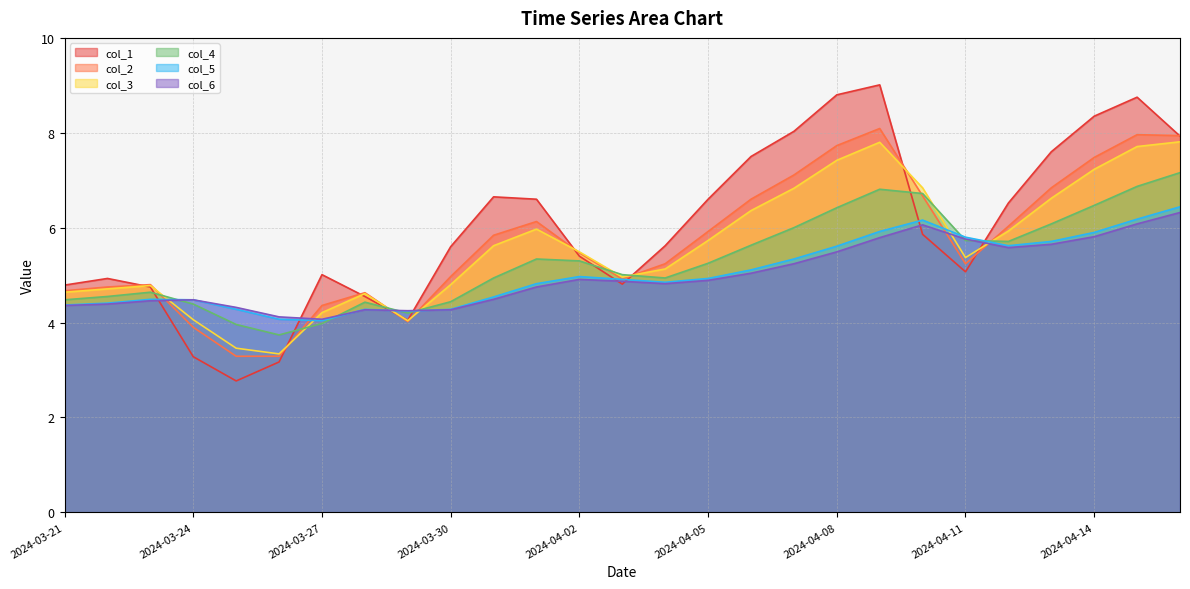

Reading left to right, what are all the values shown in this chart?

col_1: 4.8	4.9	4.8	3.3	2.8	3.2	5.0	4.5	4.0	5.6	6.7	6.6	5.4	4.8	5.6	6.6	7.5	8.0	8.8	9.0	5.9	5.1	6.5	7.6	8.3	8.8	7.9
col_2: 4.7	4.8	4.8	3.9	3.3	3.3	4.4	4.6	4.0	5.0	5.8	6.1	5.5	4.9	5.2	5.9	6.6	7.1	7.7	8.1	6.7	5.2	6.0	6.8	7.5	8.0	7.9
col_3: 4.6	4.7	4.8	4.1	3.5	3.3	4.2	4.6	4.0	4.8	5.6	6.0	5.5	5.0	5.1	5.7	6.4	6.8	7.4	7.8	6.8	5.4	5.9	6.6	7.2	7.7	7.8
col_4: 4.5	4.5	4.6	4.4	4.0	3.7	4.0	4.4	4.2	4.4	4.9	5.3	5.3	5.0	4.9	5.2	5.6	6.0	6.4	6.8	6.7	5.7	5.7	6.1	6.5	6.9	7.2
col_5: 4.4	4.4	4.5	4.5	4.3	4.1	4.0	4.3	4.2	4.3	4.5	4.8	5.0	4.9	4.8	4.9	5.1	5.3	5.6	5.9	6.2	5.8	5.6	5.7	5.9	6.2	6.4
col_6: 4.4	4.4	4.5	4.5	4.3	4.1	4.1	4.3	4.2	4.3	4.5	4.8	4.9	4.9	4.8	4.9	5.0	5.2	5.5	5.8	6.1	5.8	5.6	5.7	5.8	6.1	6.3